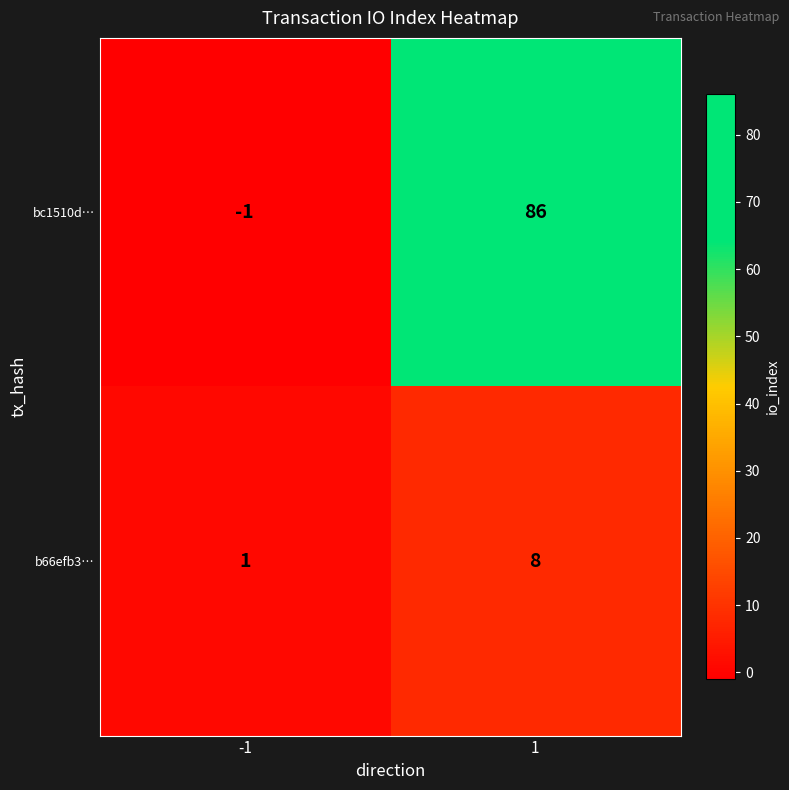

Is the value of b66efb3… at 1 greater than the value of bc1510d… at 1?

No